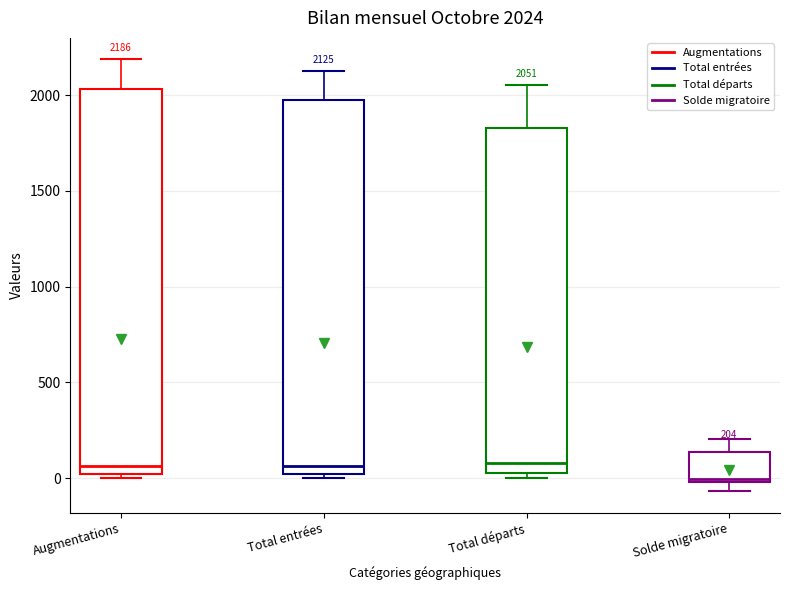

Which box is the tallest, from its lower edge to its upper edge?

Augmentations